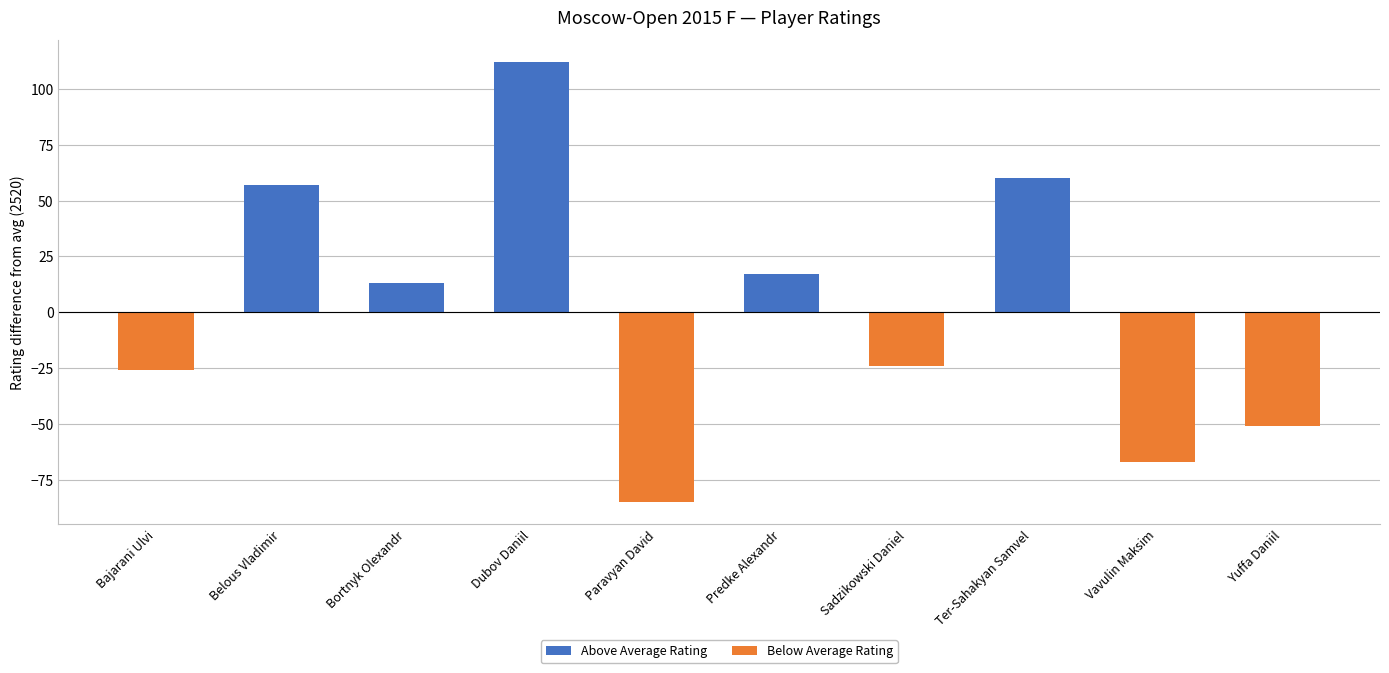

What is the sum of the Above Average Rating values at Sadzikowski Daniel and Belous Vladimir?

57